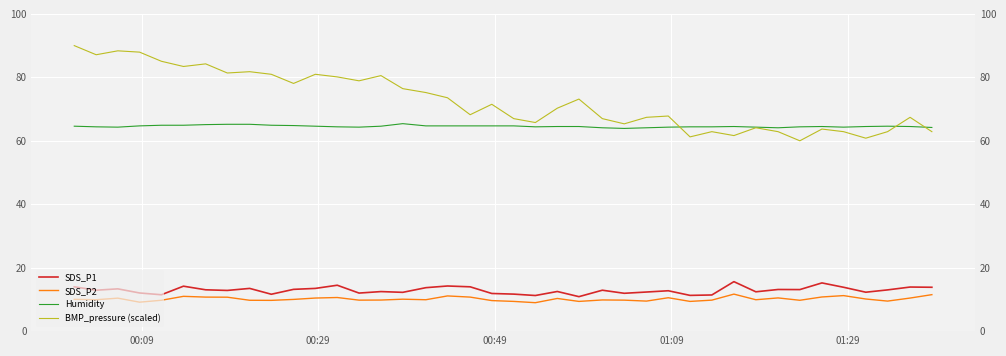

Is this an area chart (filled region under the line)?

No